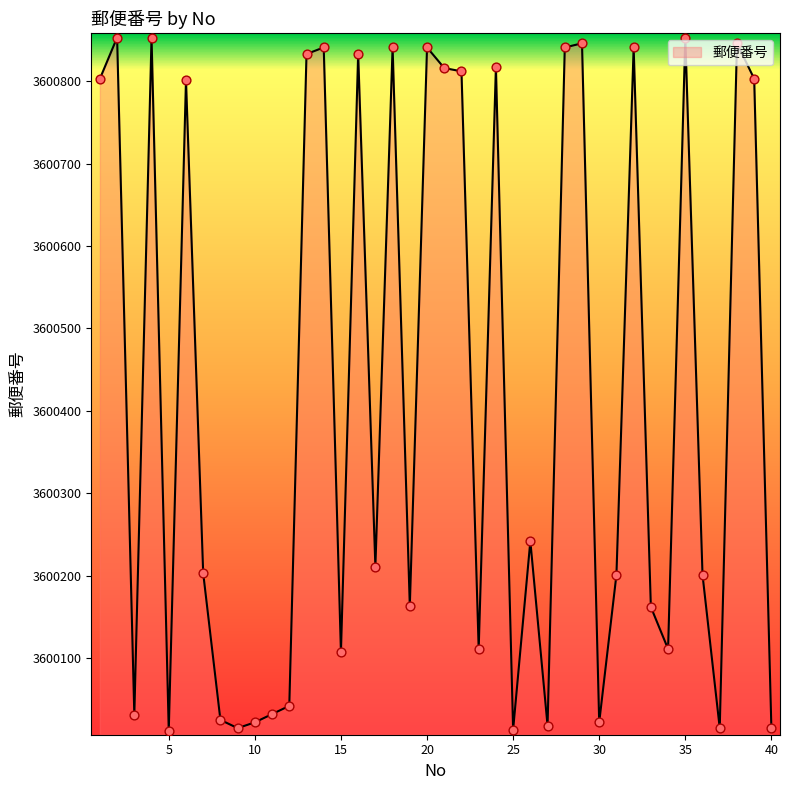

What is the greatest value displayed?

3600853